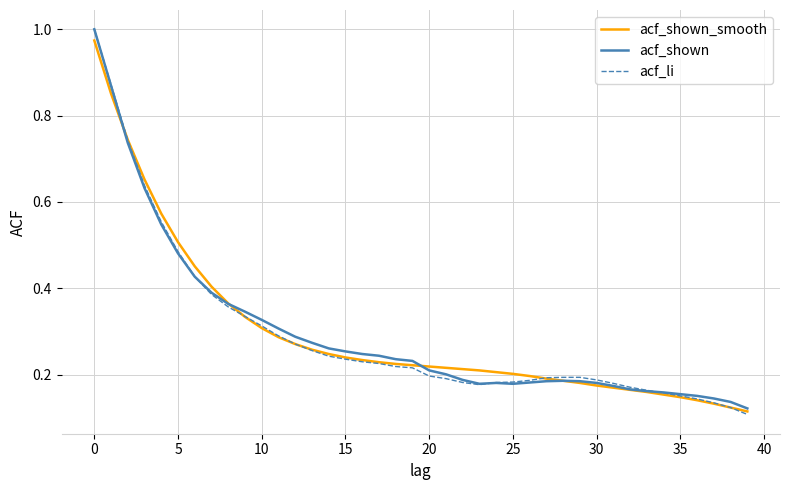

Which series has the largest range (max minus min)?

acf_li